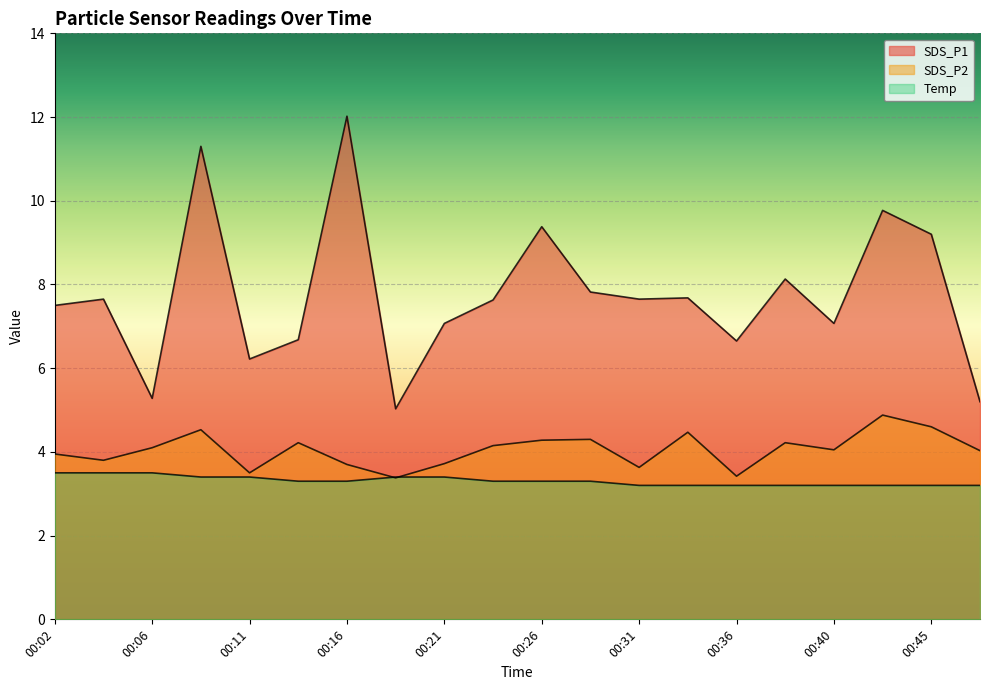

What is the difference between the maximum and minimum values in the SDS_P2 series?

1.5